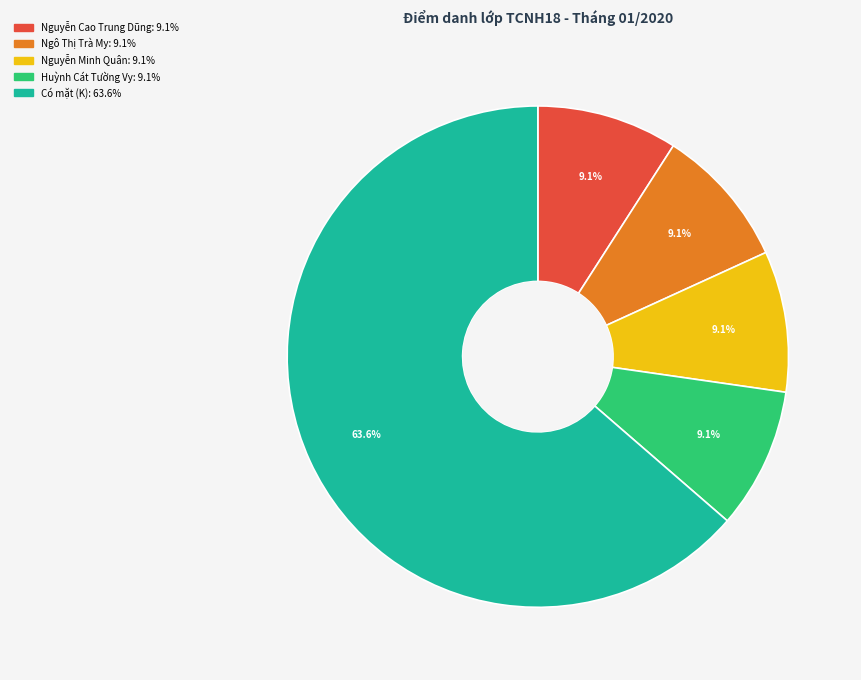

To the nearest percent, what is the average slice percentage?

20%